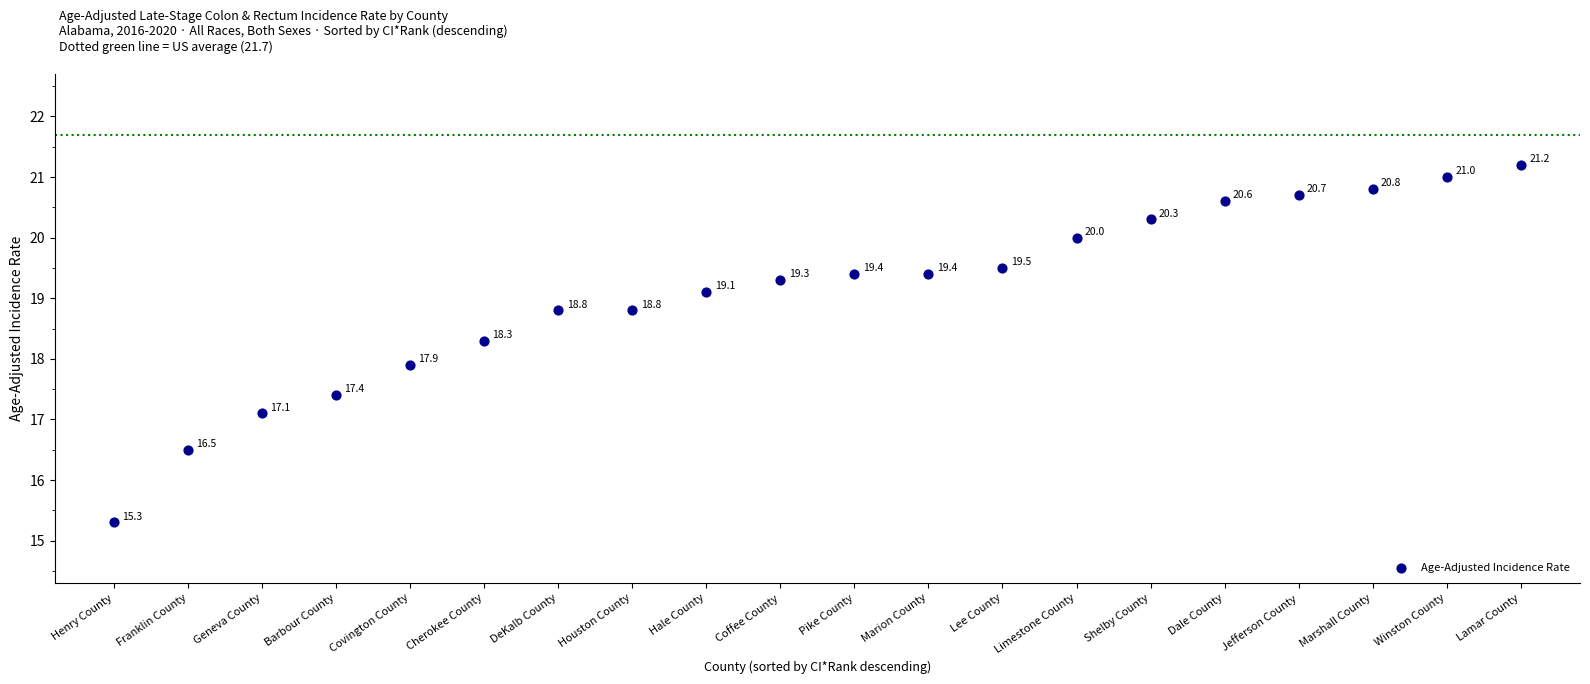

What is the range of Y values (max minus min)?

5.9